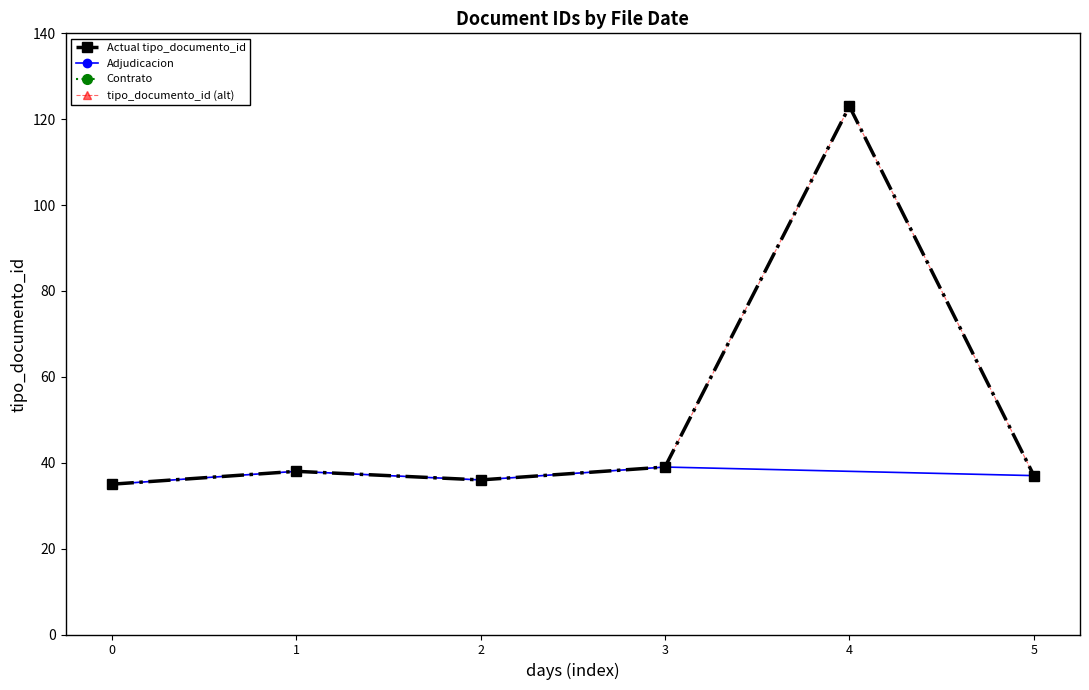

The chart shows a value of 37 at 5. True or false?

True